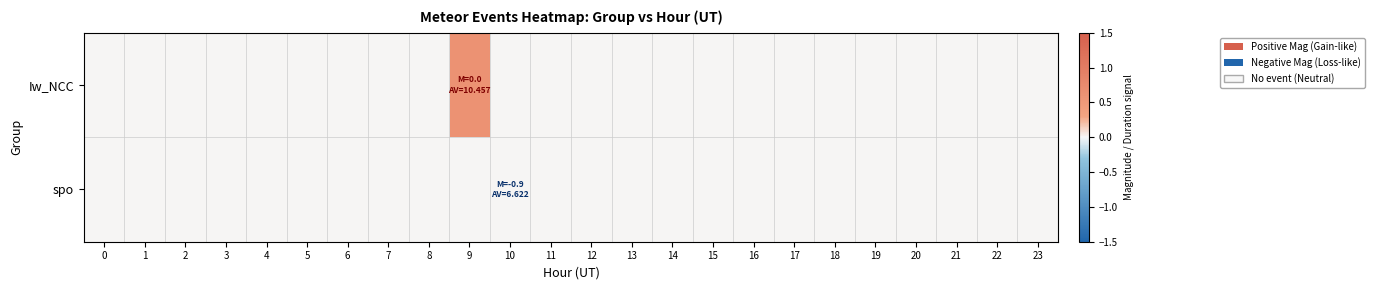

Reading left to right, what are all the values shown in this chart?

Iw_NCC: 0=0.0	1=0.0	2=0.0	3=0.0	4=0.0	5=0.0	6=0.0	7=0.0	8=0.0	9=0.6	10=0.0	11=0.0	12=0.0	13=0.0	14=0.0	15=0.0	16=0.0	17=0.0	18=0.0	19=0.0	20=0.0	21=0.0	22=0.0	23=0.0
spo: 0=0.0	1=0.0	2=0.0	3=0.0	4=0.0	5=0.0	6=0.0	7=0.0	8=0.0	9=0.0	10=0.0	11=0.0	12=0.0	13=0.0	14=0.0	15=0.0	16=0.0	17=0.0	18=0.0	19=0.0	20=0.0	21=0.0	22=0.0	23=0.0